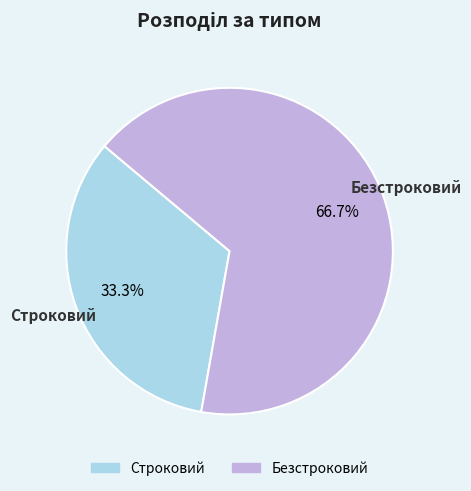

What is the majority slice?

Безстроковий